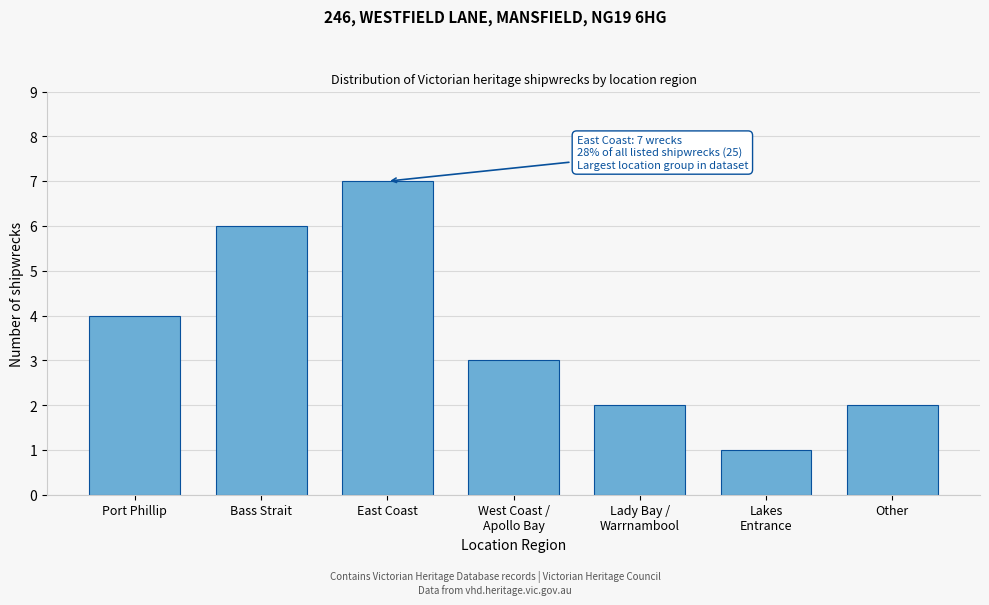

Reading left to right, extract all data points from this chart.

4	6	7	3	2	1	2